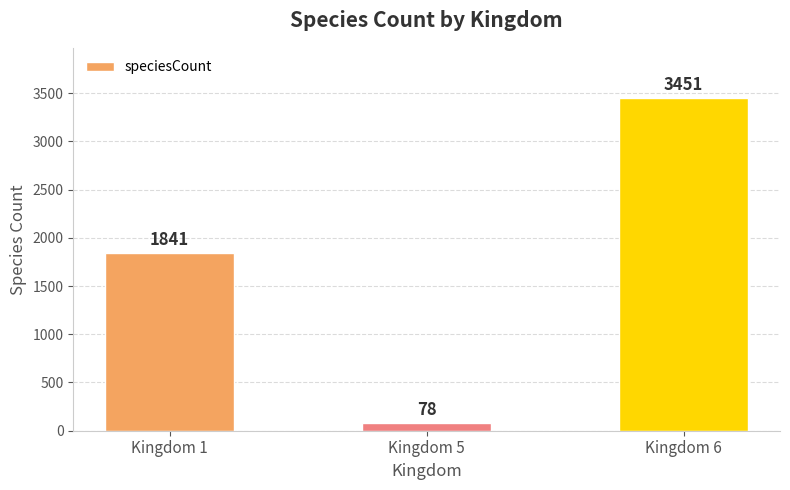

What is the ratio of the value at Kingdom 1 to the value at Kingdom 5?

23.6